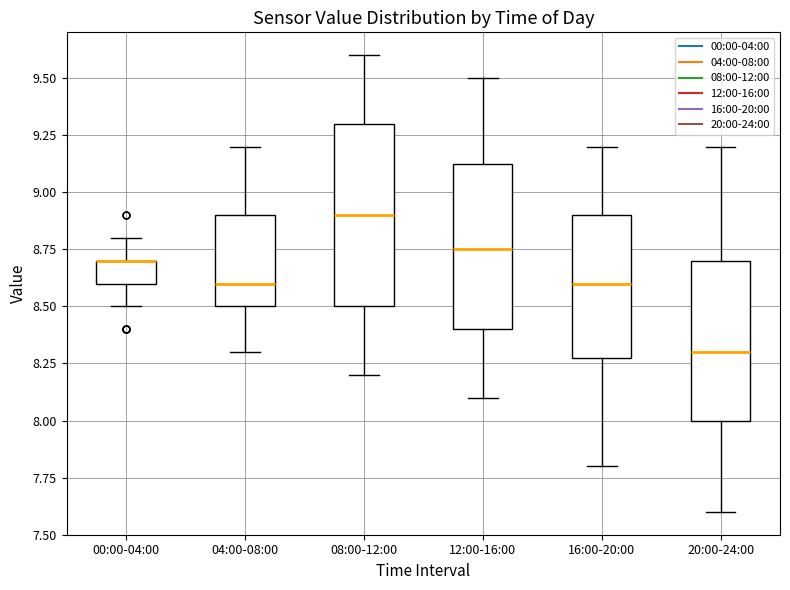

Reading left to right, transcribe this box plot: for each box, give where its median line is, the range the box spans, and where its two whiskers end, as read against the y-axis. The values are not printed on the chart, so give them approximately, as read against the axis.

00:00-04:00: median 8.70 (drawn on the box's upper edge), box 8.60 to 8.70, whiskers 8.50 to 8.80
04:00-08:00: median 8.60, box 8.50 to 8.90, whiskers 8.30 to 9.20
08:00-12:00: median 8.90, box 8.50 to 9.30, whiskers 8.20 to 9.60
12:00-16:00: median 8.75, box 8.40 to 9.15, whiskers 8.10 to 9.50
16:00-20:00: median 8.60, box 8.30 to 8.90, whiskers 7.80 to 9.20
20:00-24:00: median 8.30, box 8.00 to 8.70, whiskers 7.60 to 9.20